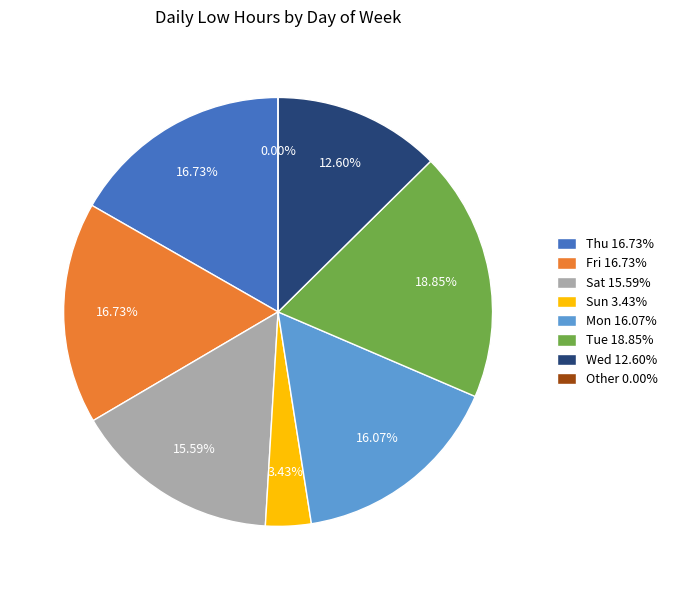

What is the smallest slice in the pie chart?

6-Sun